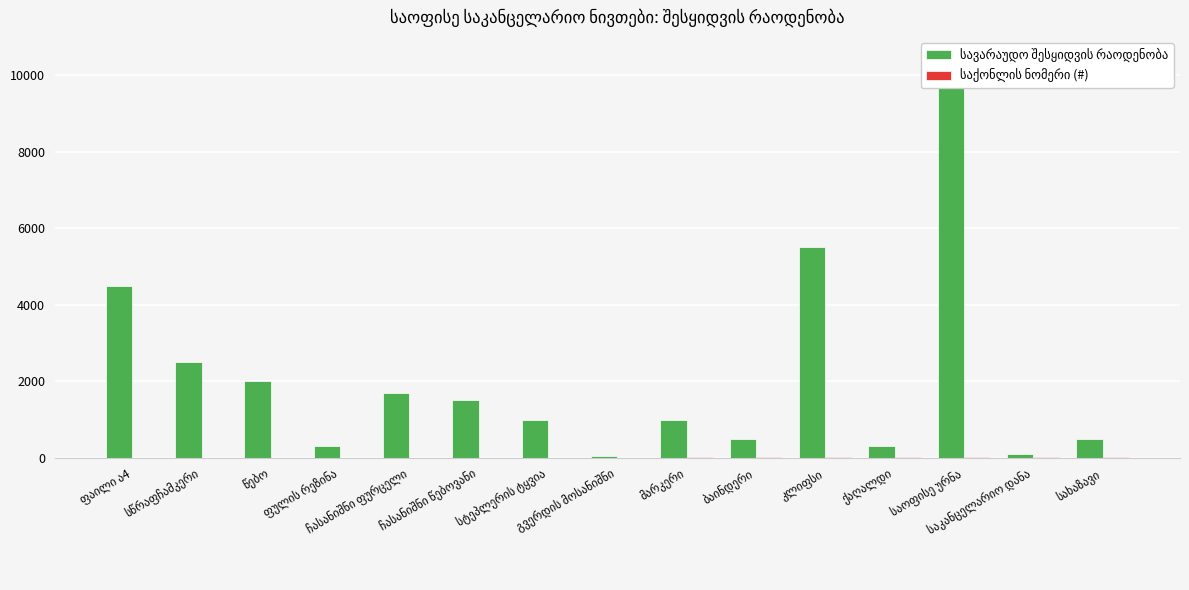

What are all the series names shown in the legend?

სავარაუდო შესყიდვის რაოდენობა, საქონლის ნომერი (#)